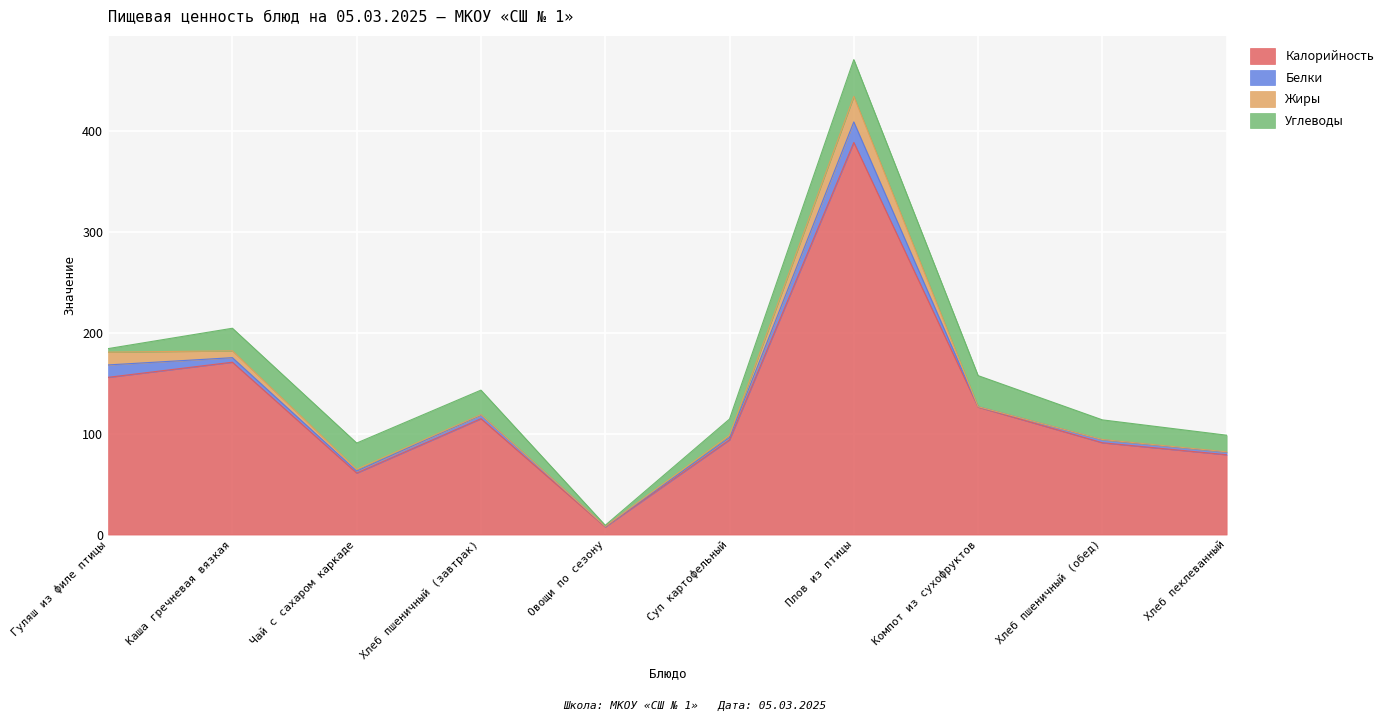

How many values in the Жиры series are below 1?

5